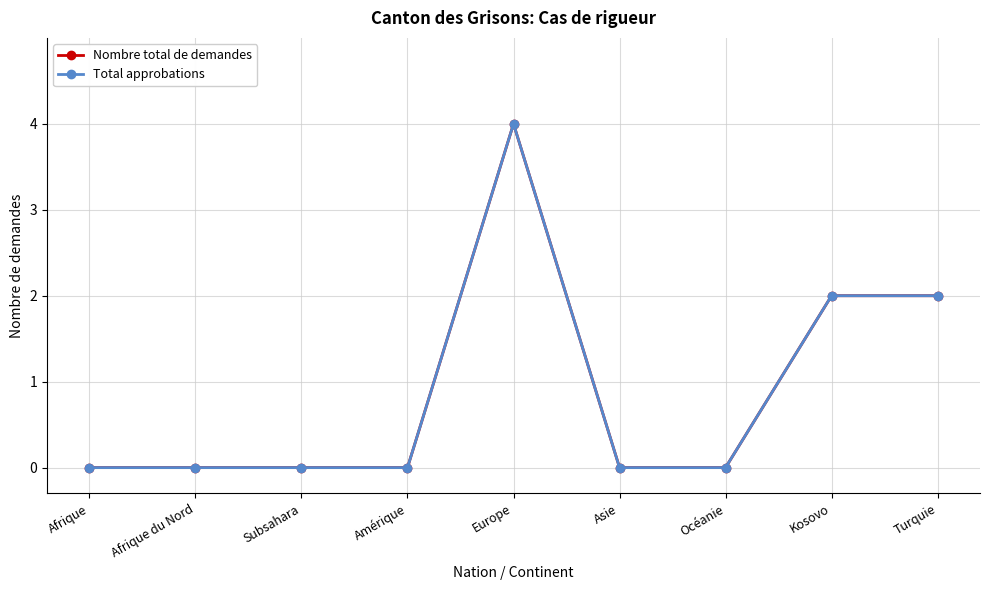

Does the chart have visible grid lines?

Yes